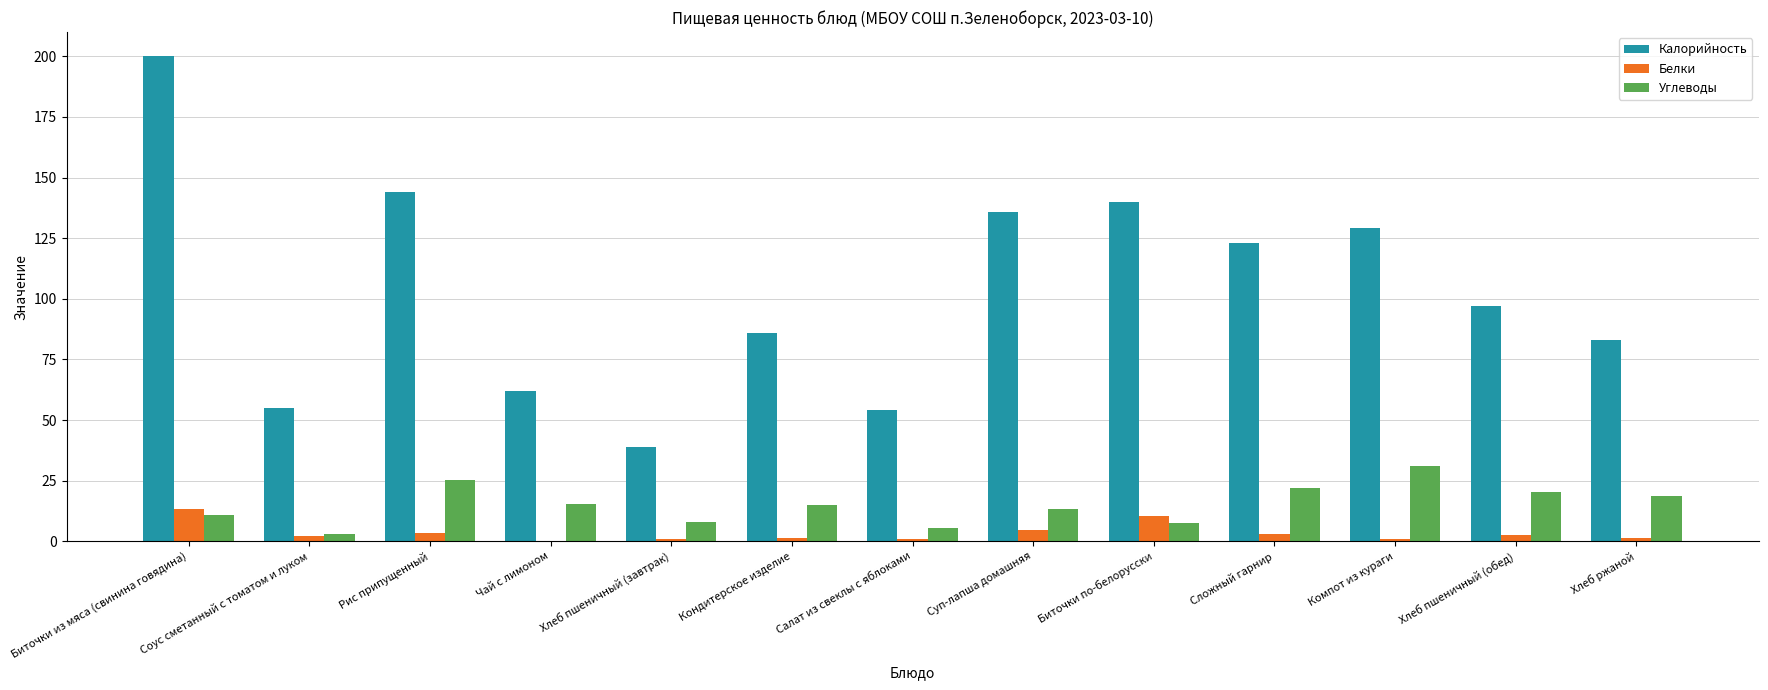

At which category does the chart reach its peak across all series?

Биточки из мяса (свинина говядина)